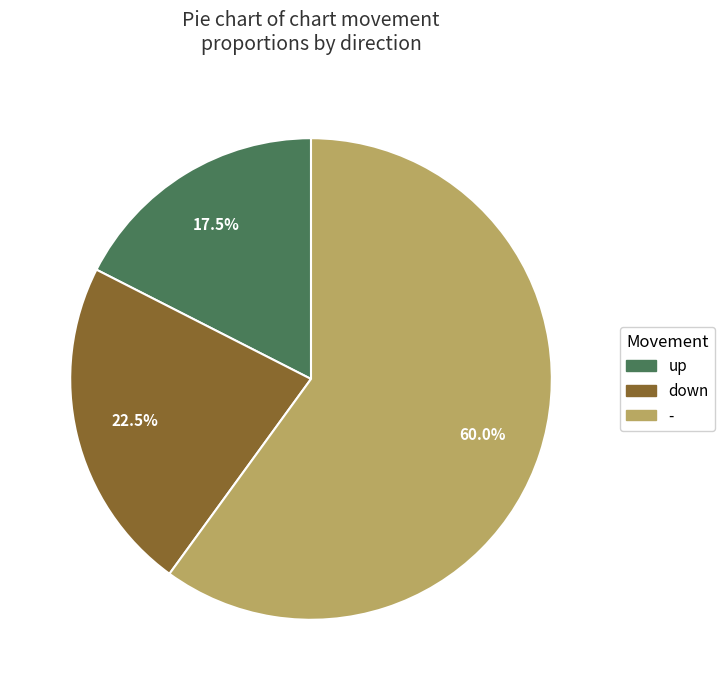

The up slice represents 42% of the pie. True or false?

False